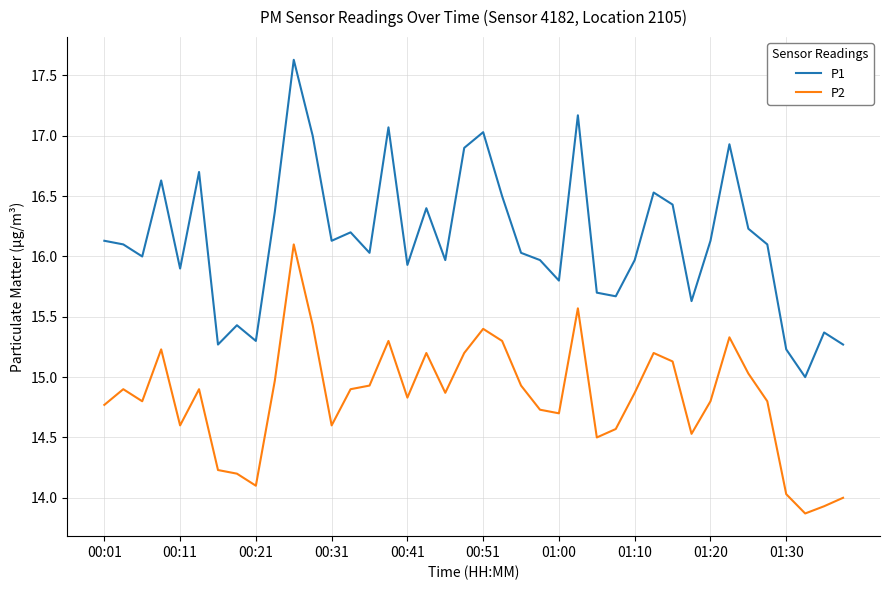

Rank the series by their maximum value, from lowest to highest.

P2, P1